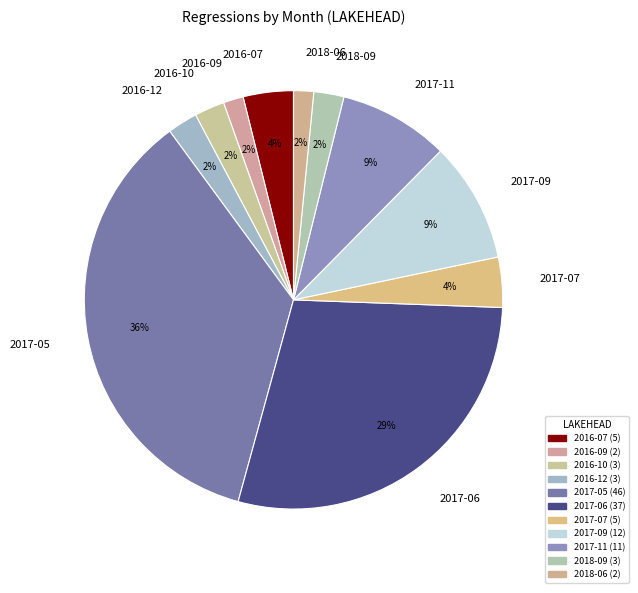

To the nearest percent, what percentage of the pie is 2017-05?

36%